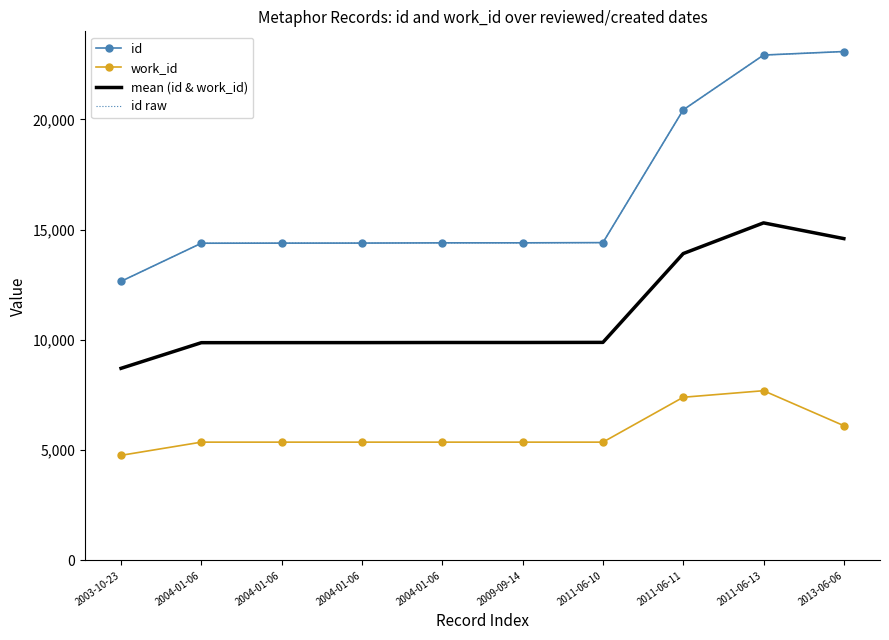

What is the value of the id raw point at the 8th from the left?

20431.0